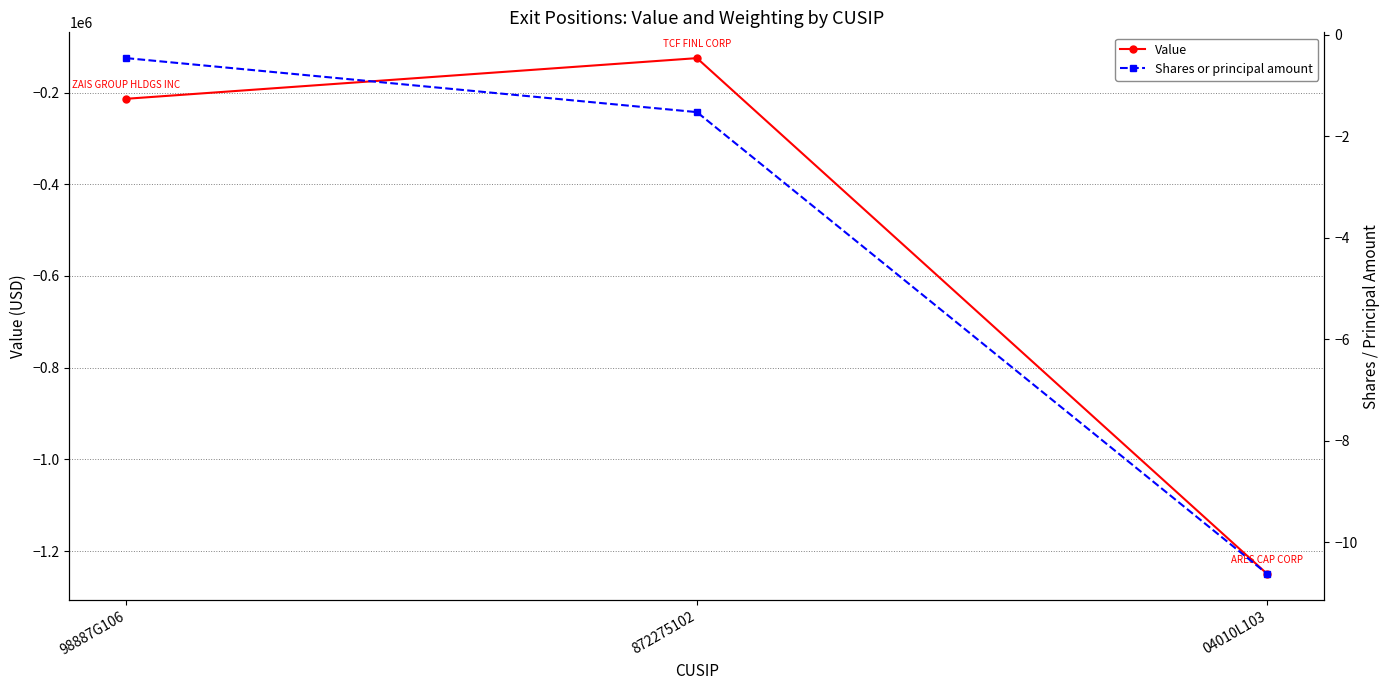

What are all the series names shown in the legend?

Value, Shares or principal amount